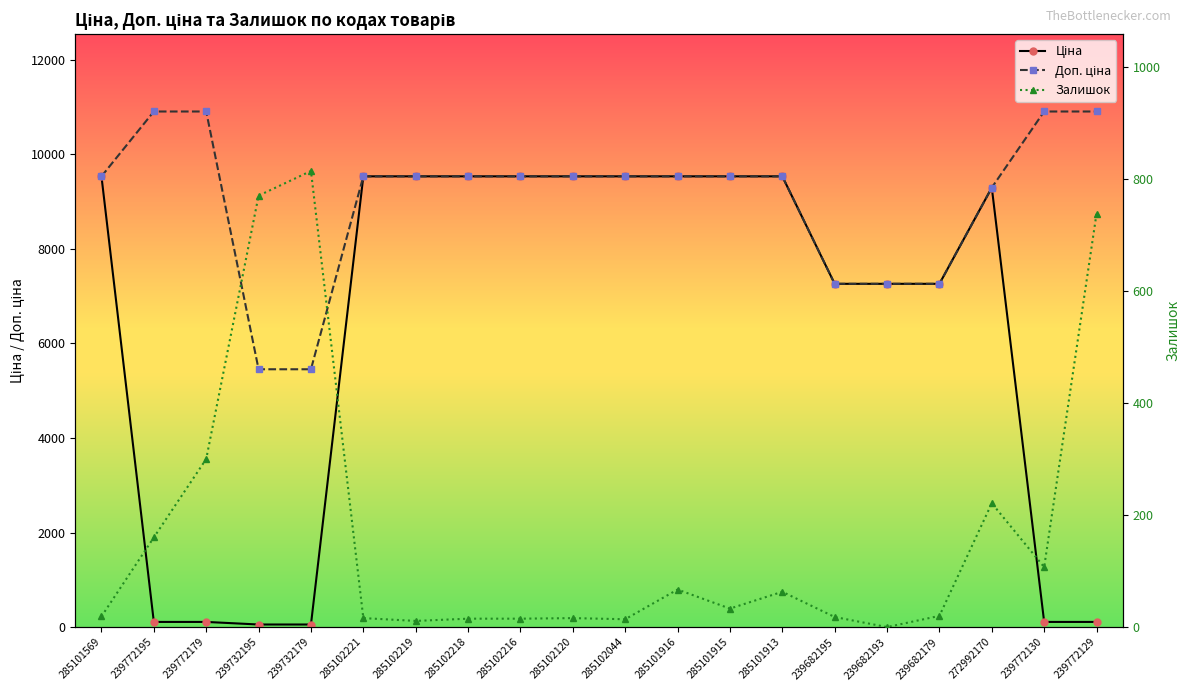

What is the total value across all series at 285101913?

19126.3